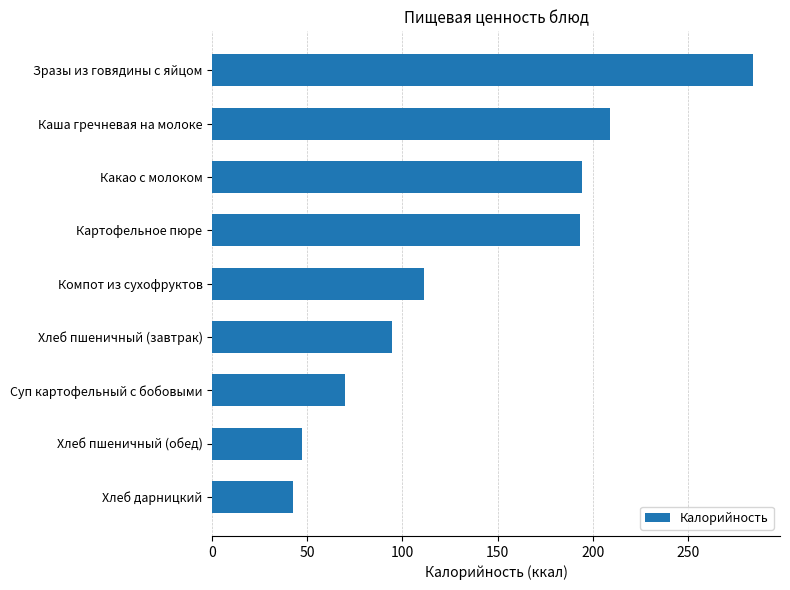

Between Хлеб пшеничный (завтрак) and Компот из сухофруктов, which is larger?

Компот из сухофруктов